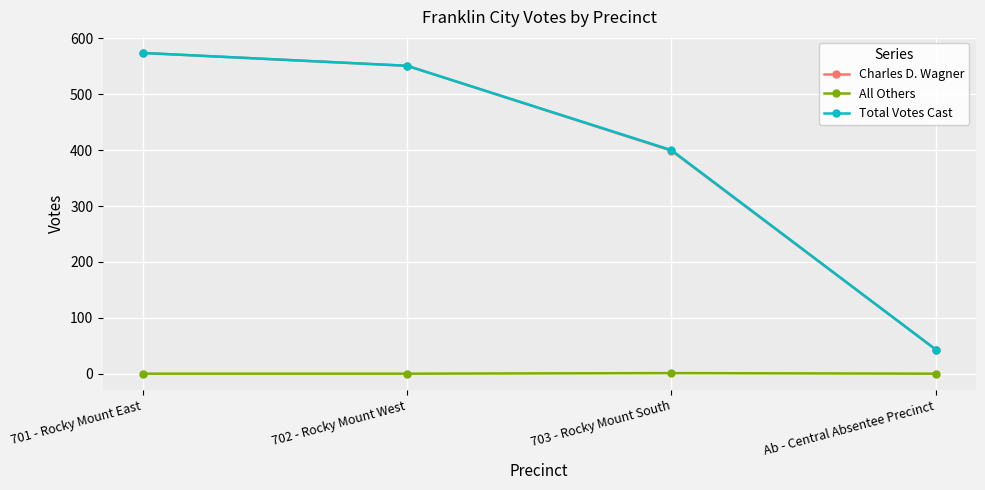

At which category does the chart reach its peak across all series?

701 - Rocky Mount East